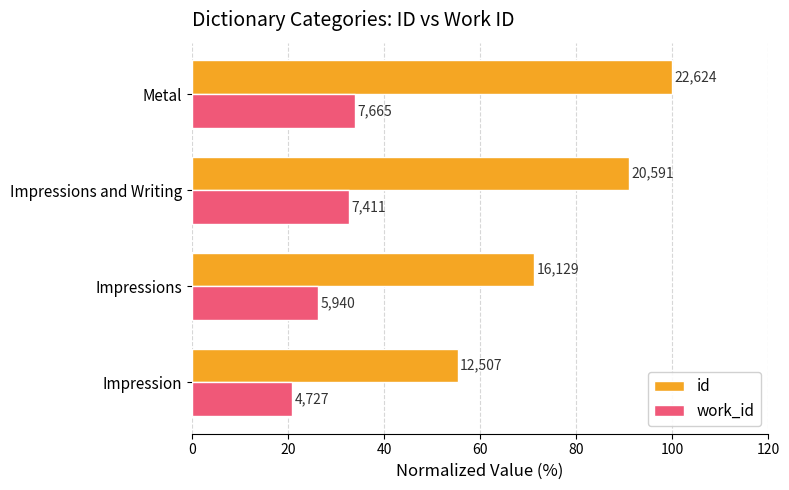

Which series has the largest range (max minus min)?

id